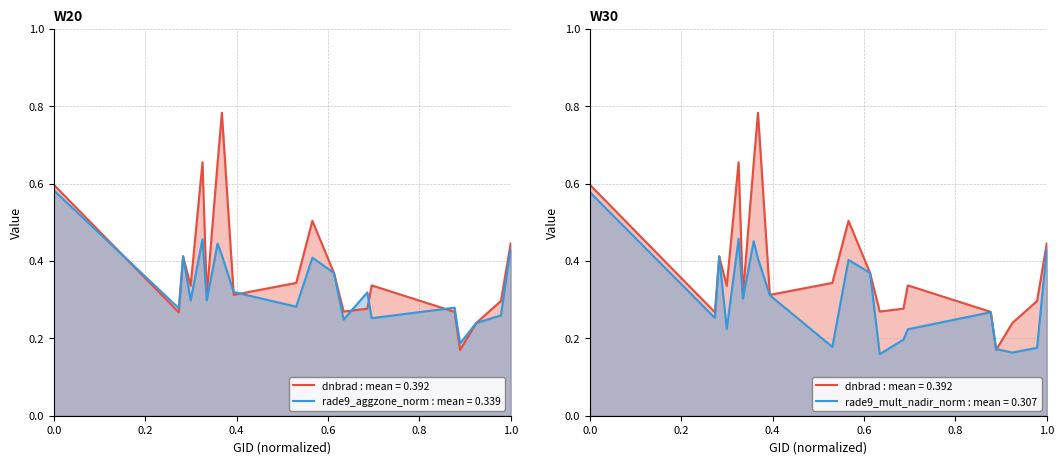

What are all the series names shown in the legend?

dnbrad, rade9_aggzone_norm, rade9_mult_nadir_norm